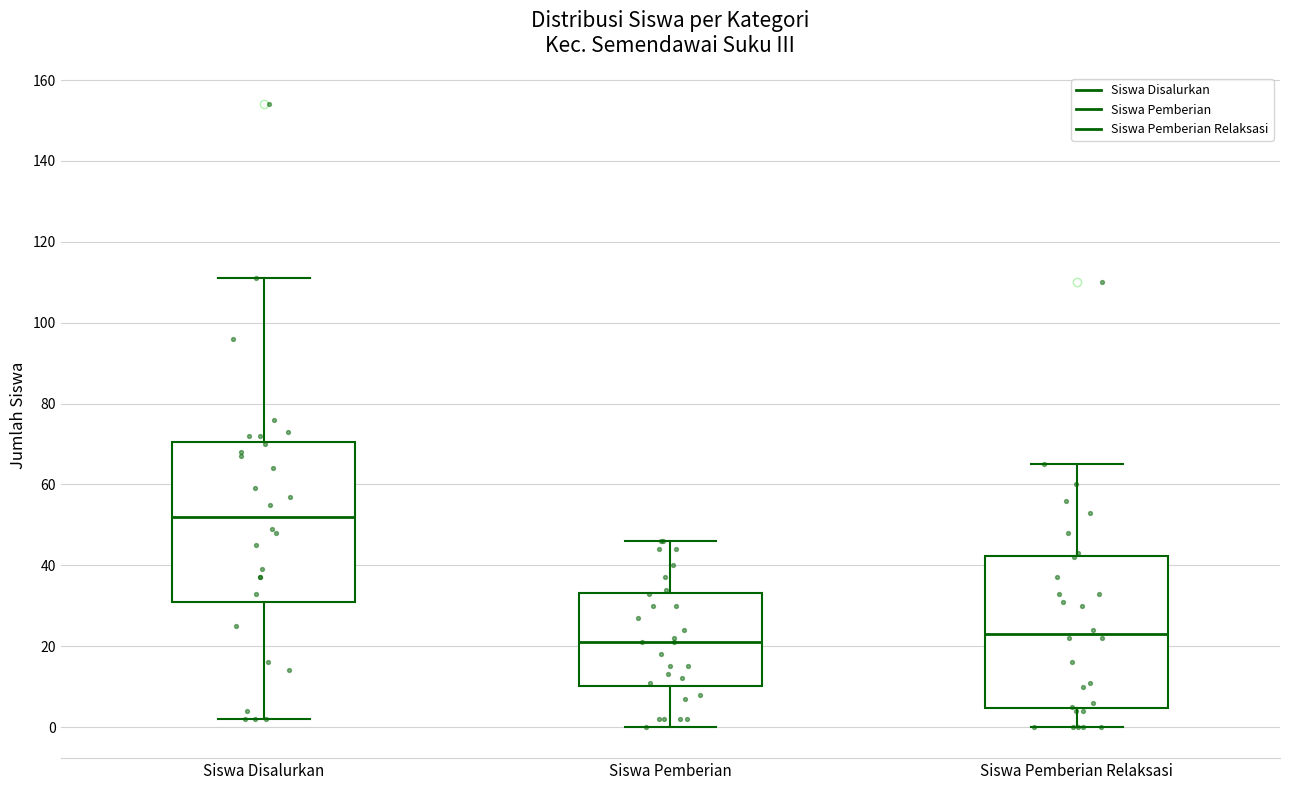

Reading left to right, read every box against the y-axis: the position of its median line, the range the box covers, and the ends of its whiskers. The values are not printed on the chart, so give them approximately, as read against the axis.

Siswa Disalurkan: median 52, box 32 to 70, whiskers 2 to 112
Siswa Pemberian: median 22, box 10 to 34, whiskers 0 to 46
Siswa Pemberian Relaksasi: median 24, box 4 to 42, whiskers 0 to 66